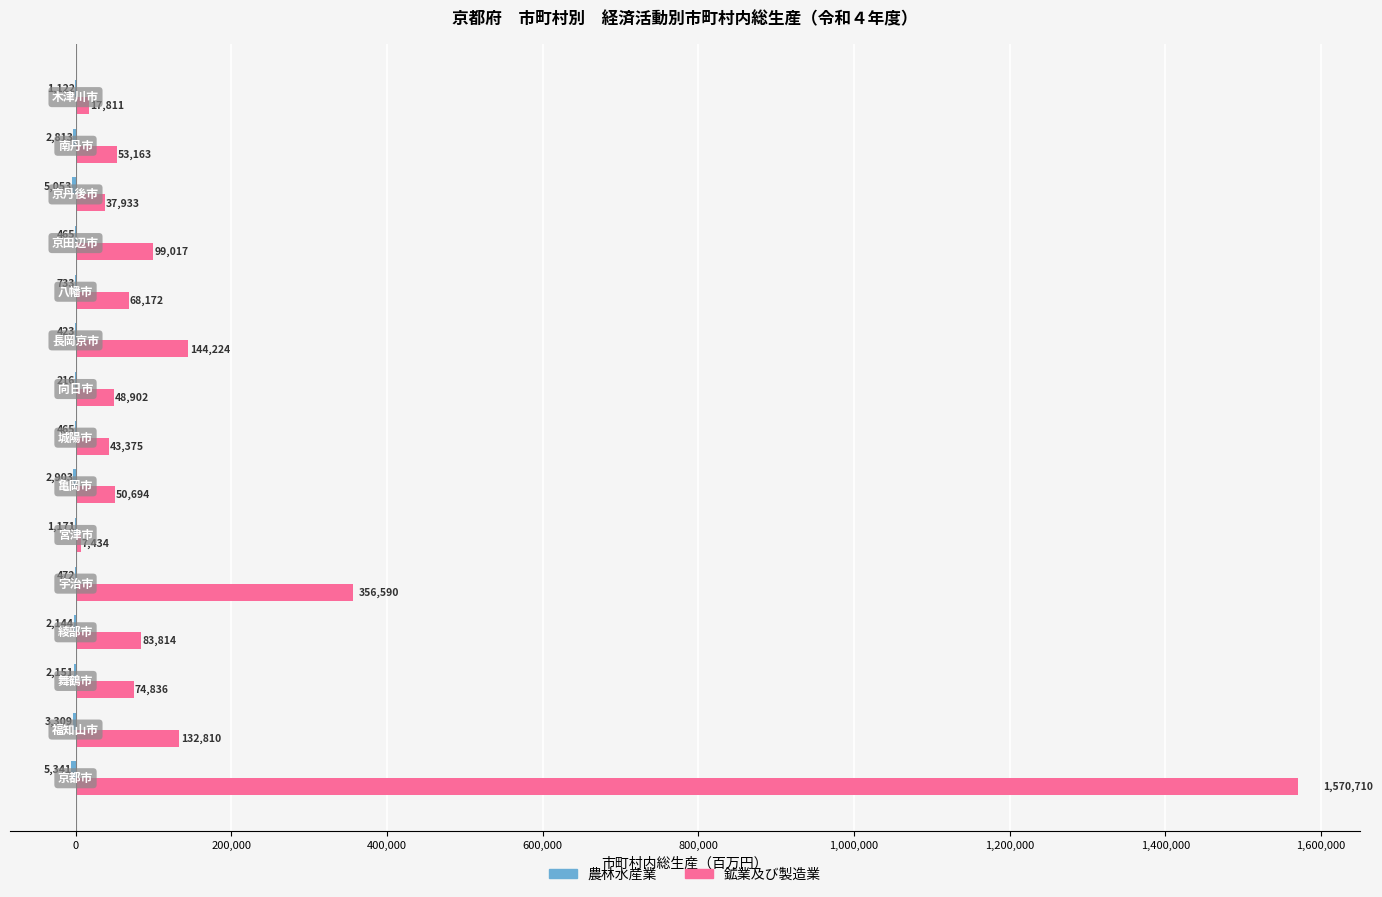

Count the number of categories in the chart.

15